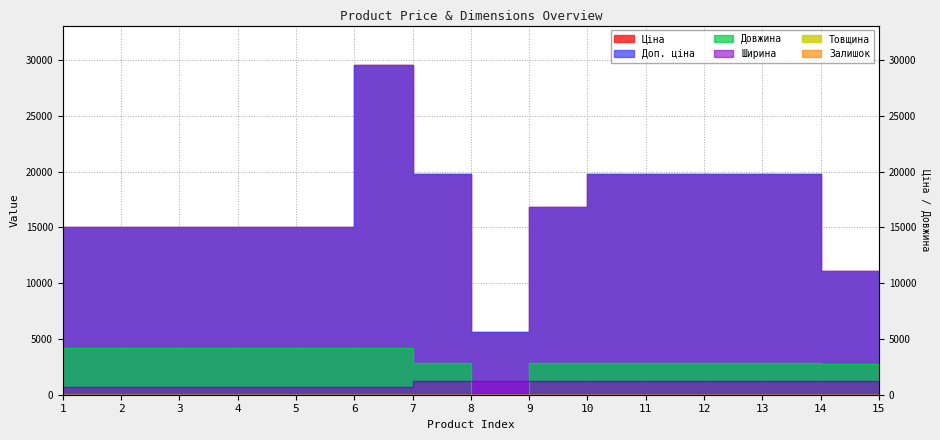

Where does the Товщина series first go above 12?

8